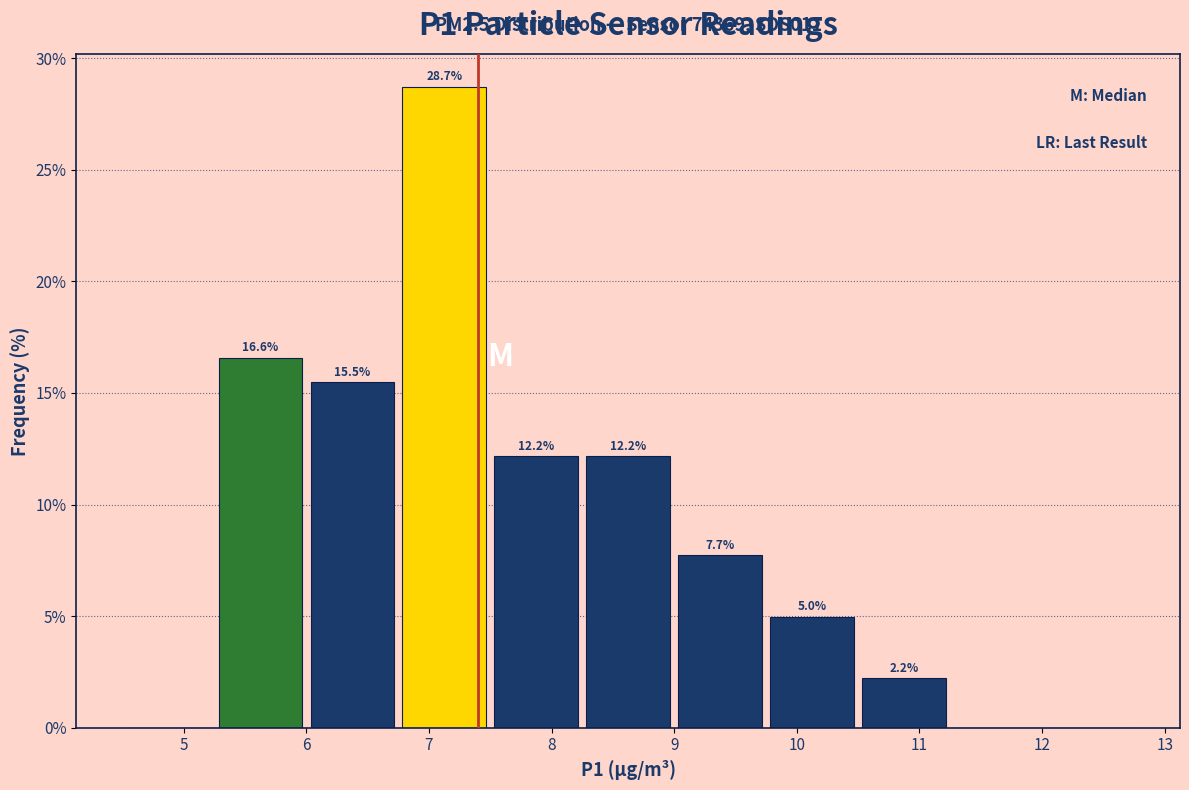

Over which range of the x-axis is the bar tallest?

6.75 to 7.50